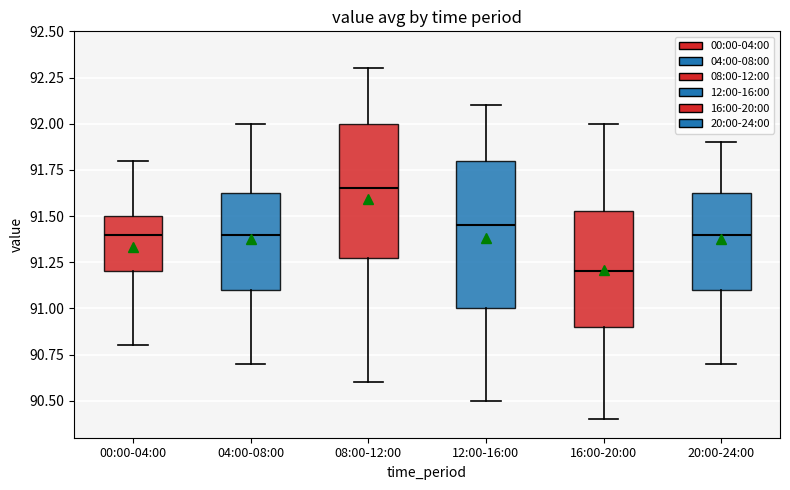

Where does the upper whisker of the box for 08:00-12:00 end on the y-axis? The values are not printed on the chart, so give them approximately, as read against the axis.

92.30